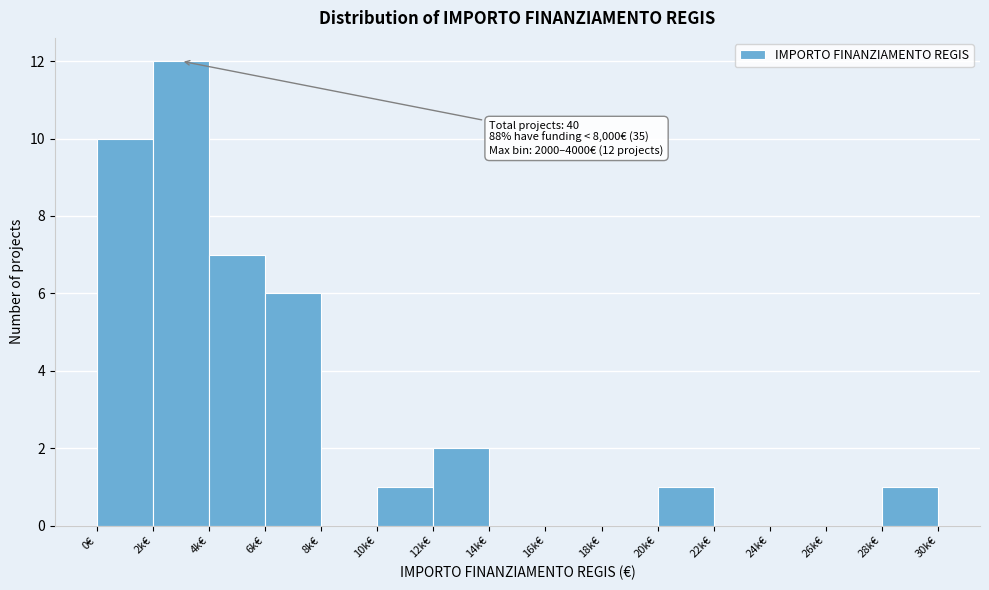

Reading right to left, extract all data points from this chart.

28k€=1	26k€=0	24k€=0	22k€=0	20k€=1	18k€=0	16k€=0	14k€=0	12k€=2	10k€=1	8k€=0	6k€=6	4k€=7	2k€=12	0€=10